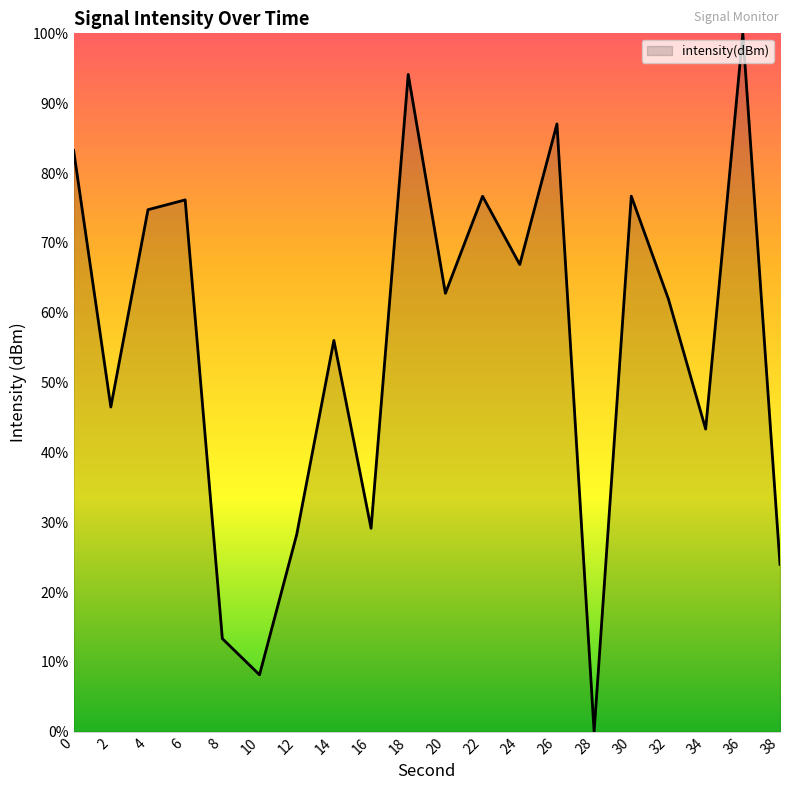

What is the average value?

55.4